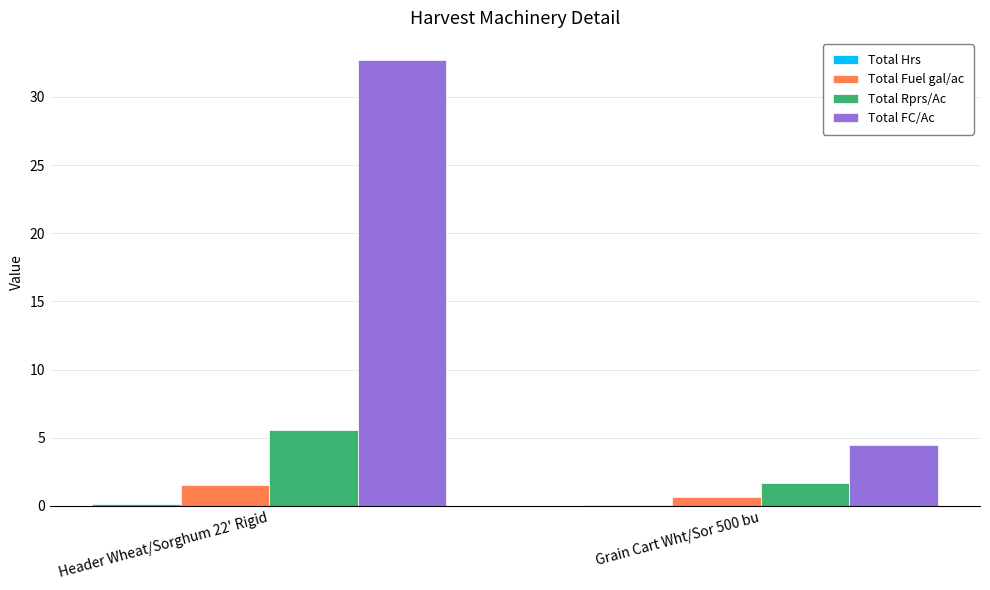

What is the approximate value of Total Rprs/Ac at Grain Cart Wht/Sor 500 bu?

1.7